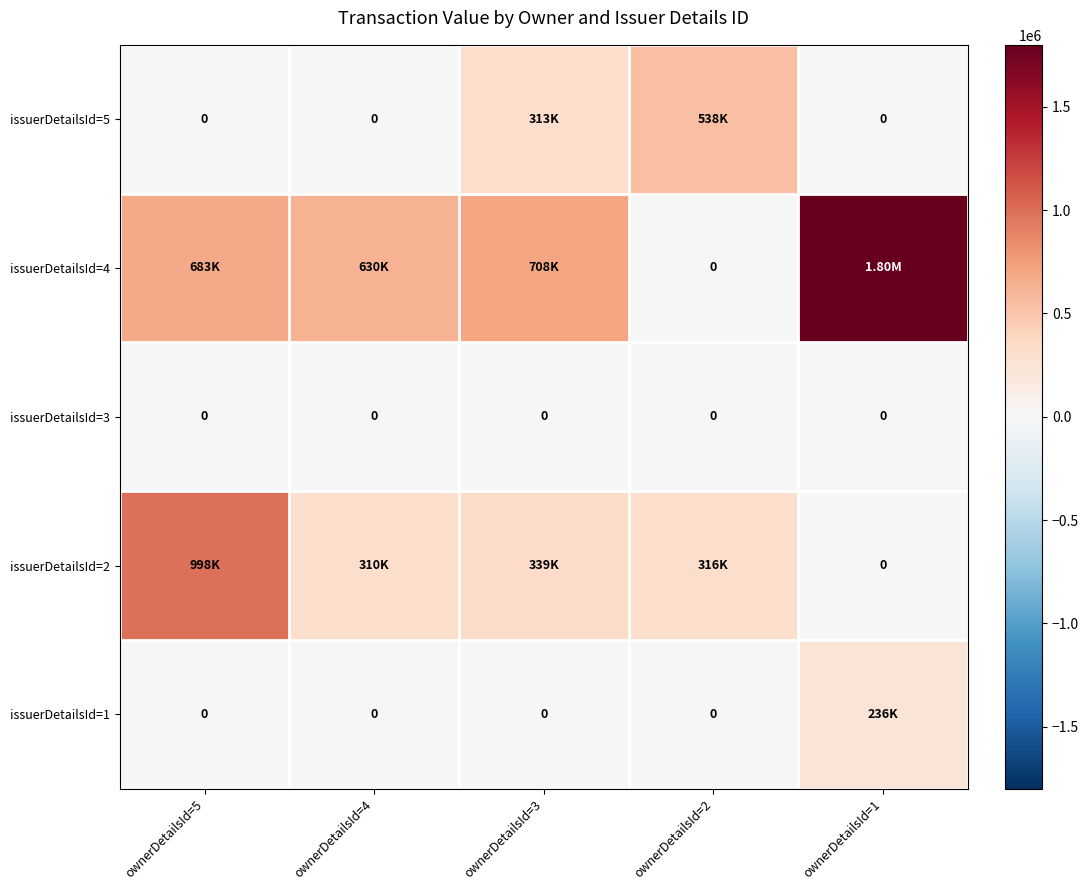

Rank the categories by issuerDetailsId=3 value from lowest to highest.

ownerDetailsId=5, ownerDetailsId=4, ownerDetailsId=3, ownerDetailsId=2, ownerDetailsId=1